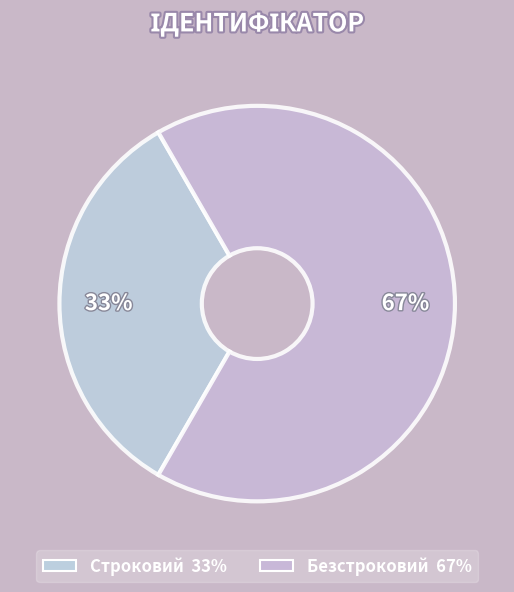

Which slice represents more than half of the pie?

Безстроковий